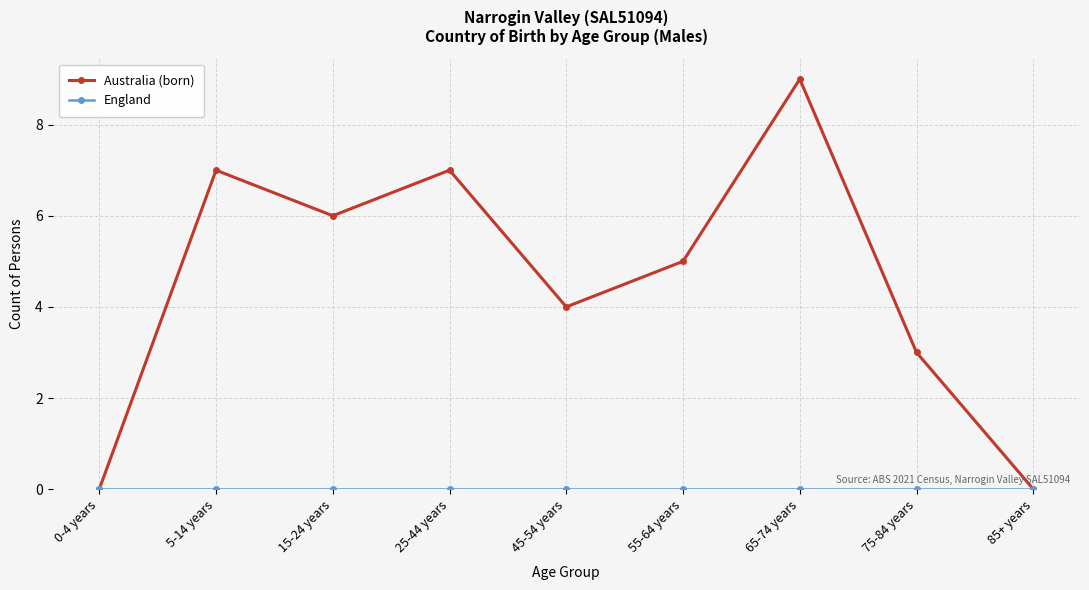

What is the label of the 4th point from the right?

55-64 years